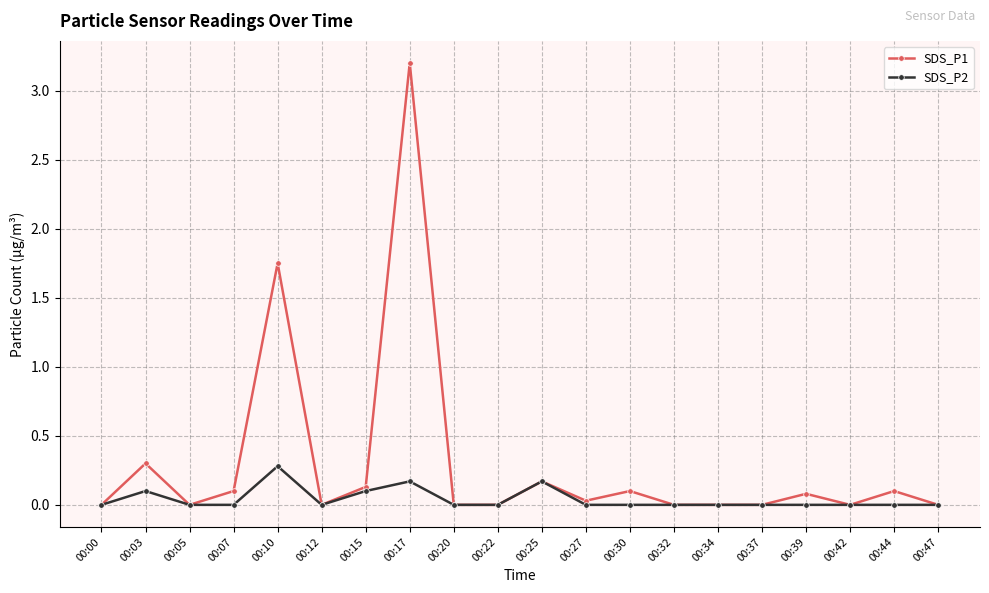

Where is the first local maximum for SDS_P1?

00:03